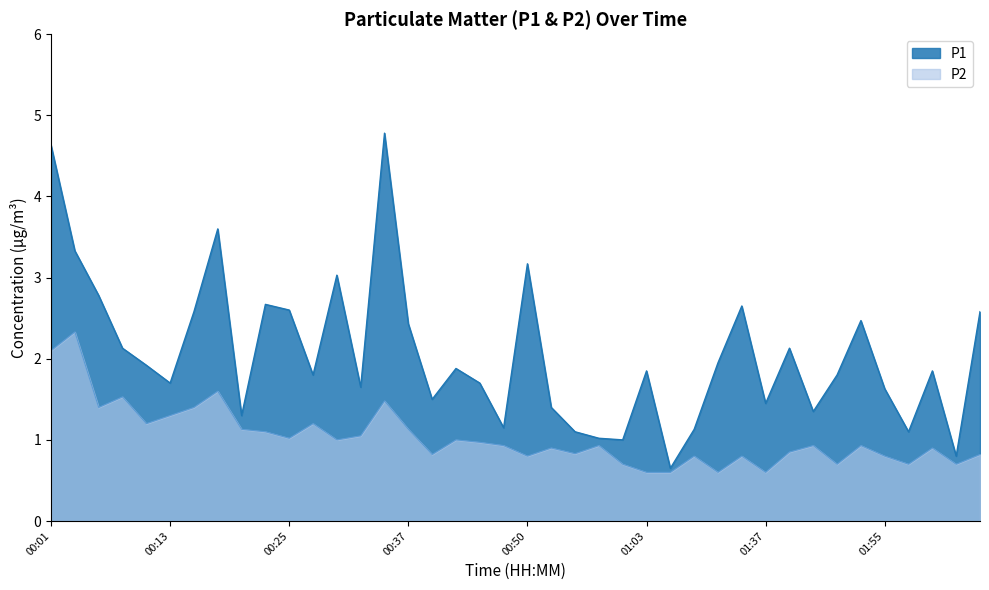

Which category has the lowest value in the P2 series?

01:03